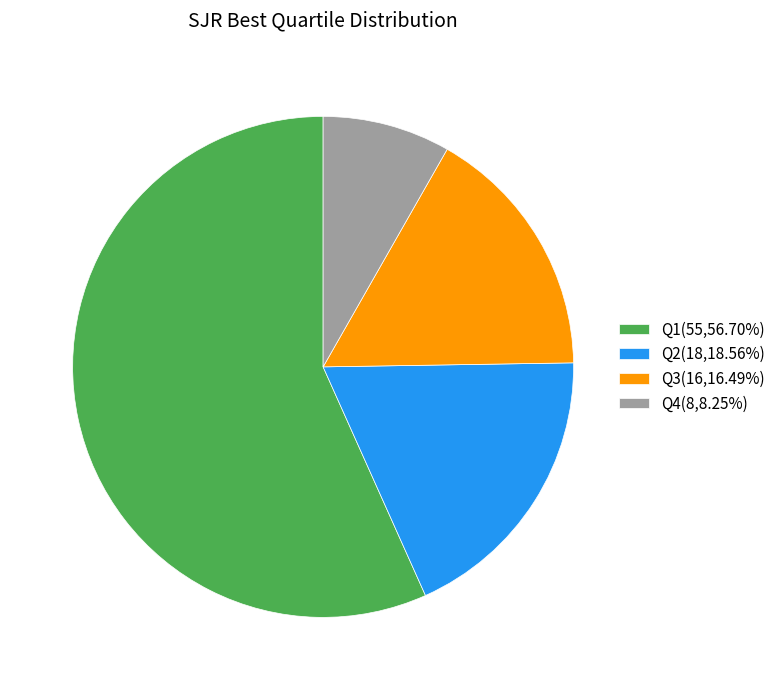

Is the sum of Q3 and Q4 greater than half?

No